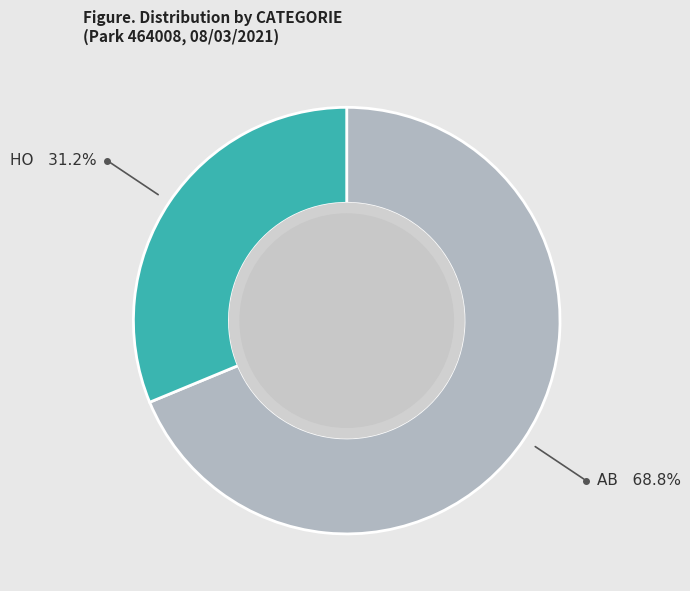

Count the number of slices in the pie.

2